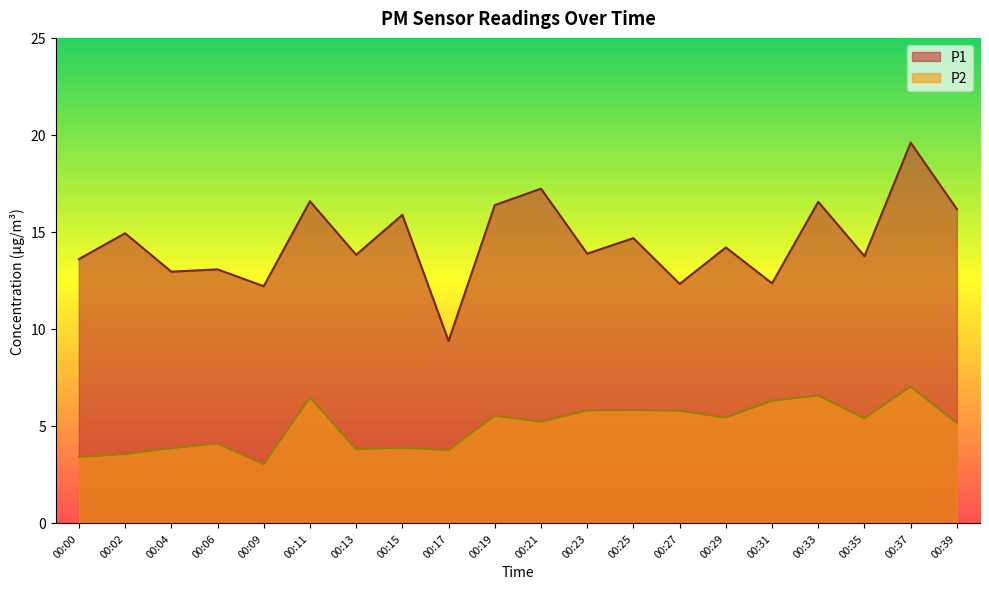

What is the difference between the P2 values at 00:35 and 00:15?

1.5